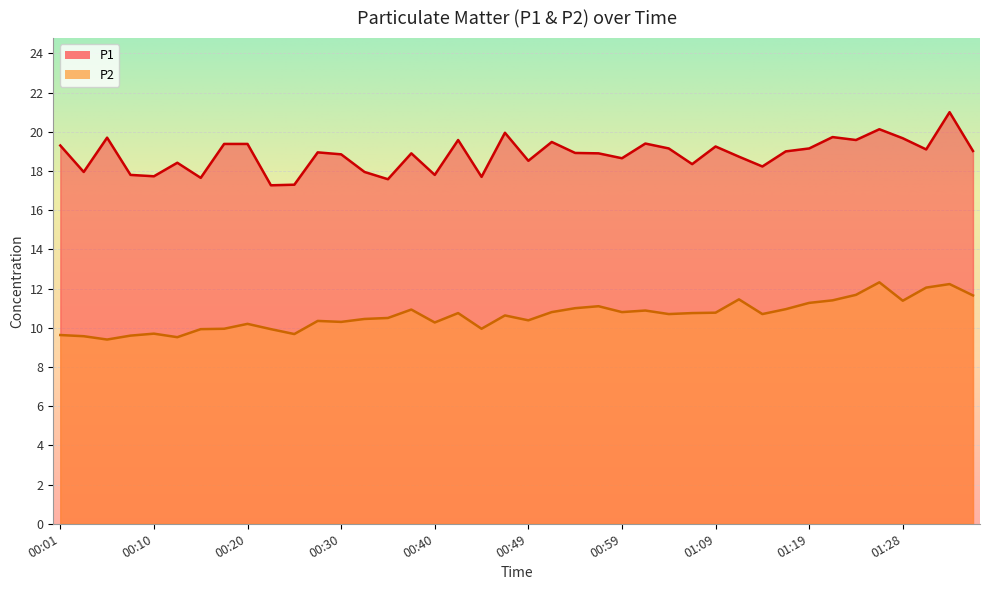

How many lines are shown in the chart?

2